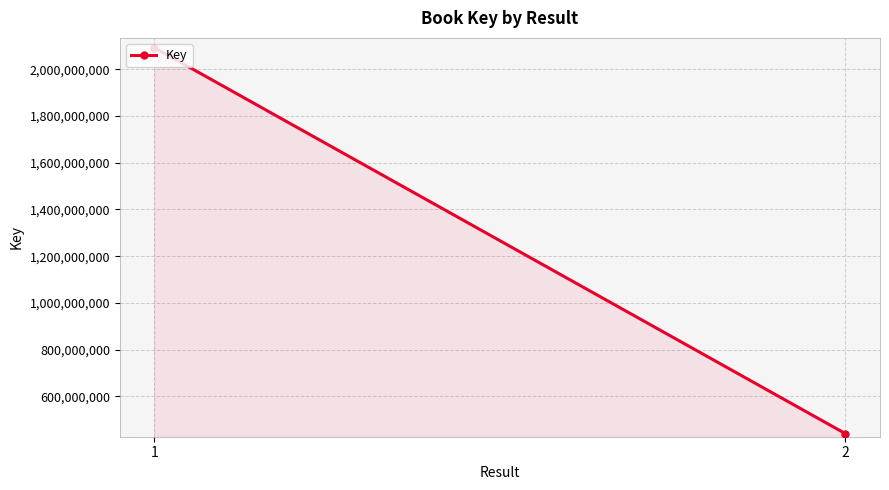

Read the value at 2, to the nearest 10.

439985670